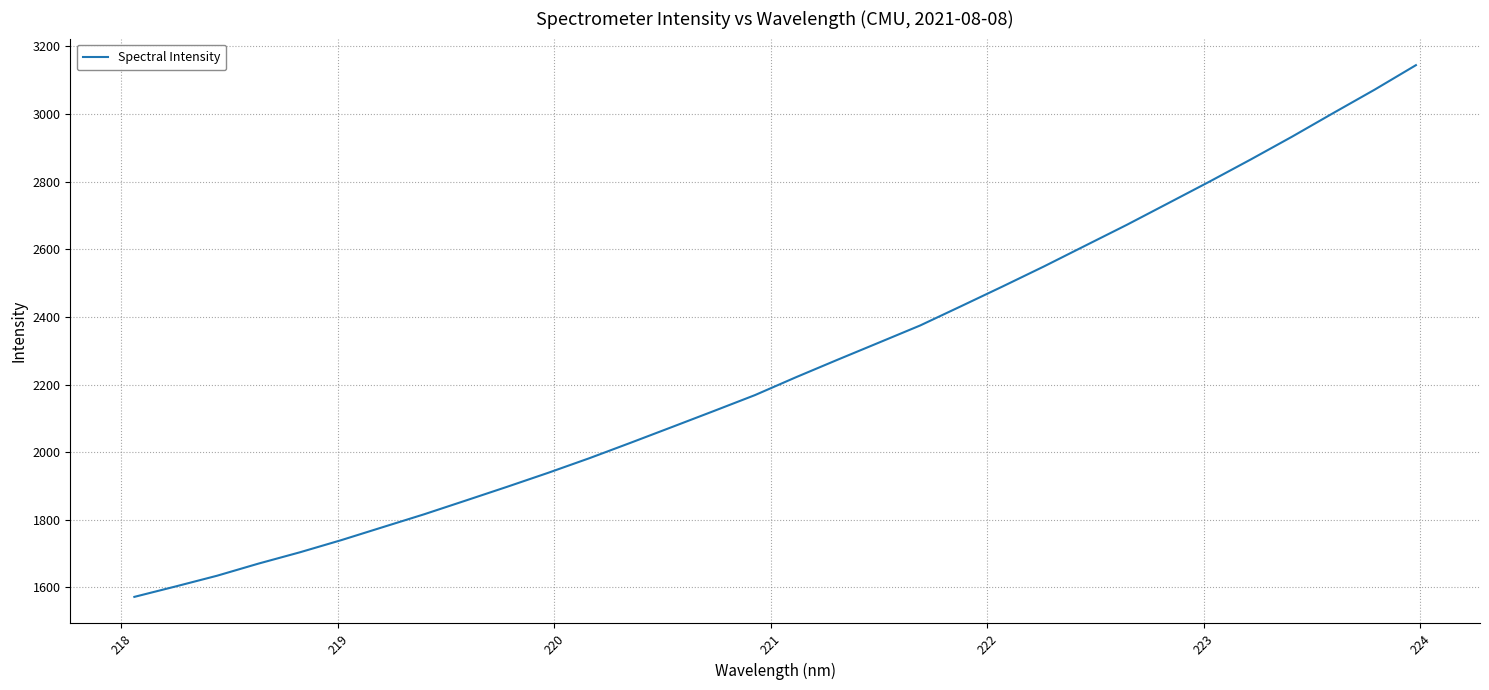

What is the maximum value shown in the chart?

3144.3